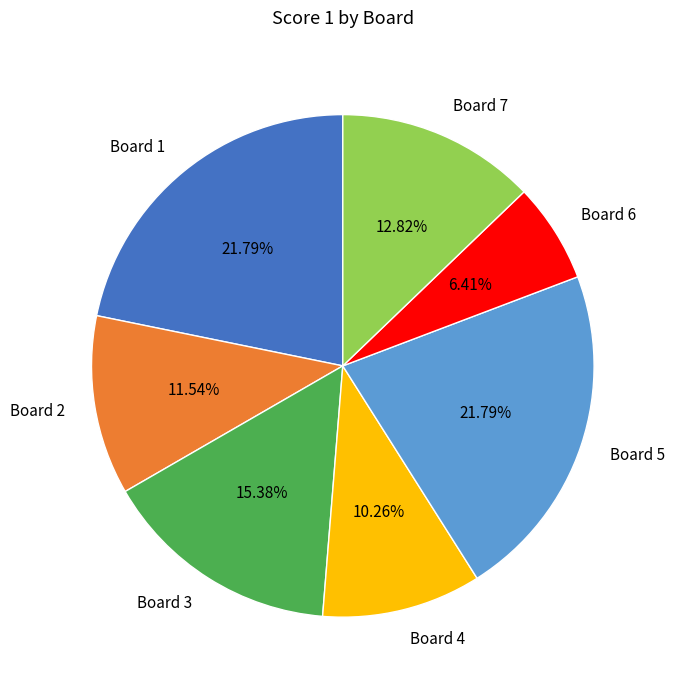

What is the ratio of the value at Board 7 to the value at Board 2?

1.1